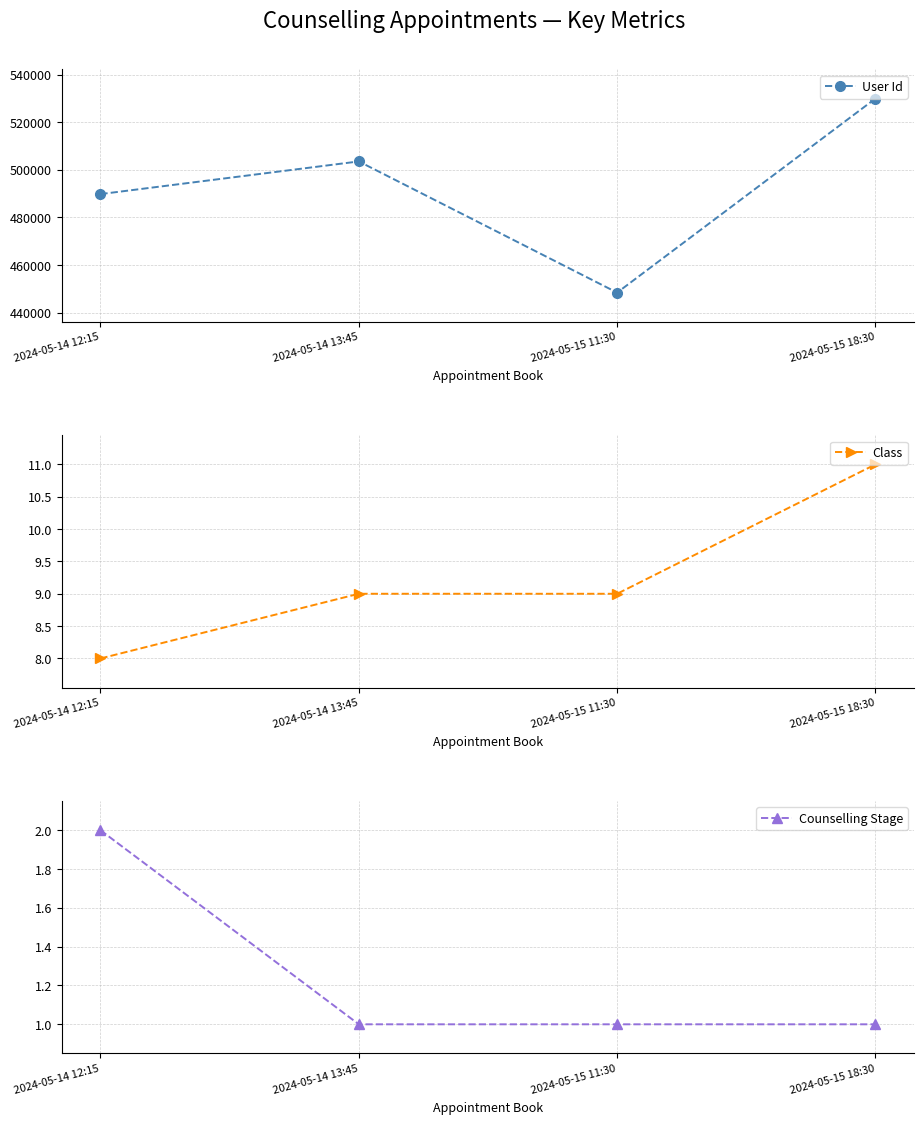

What is the label of the 1st point from the left?

2024-05-14 12:15